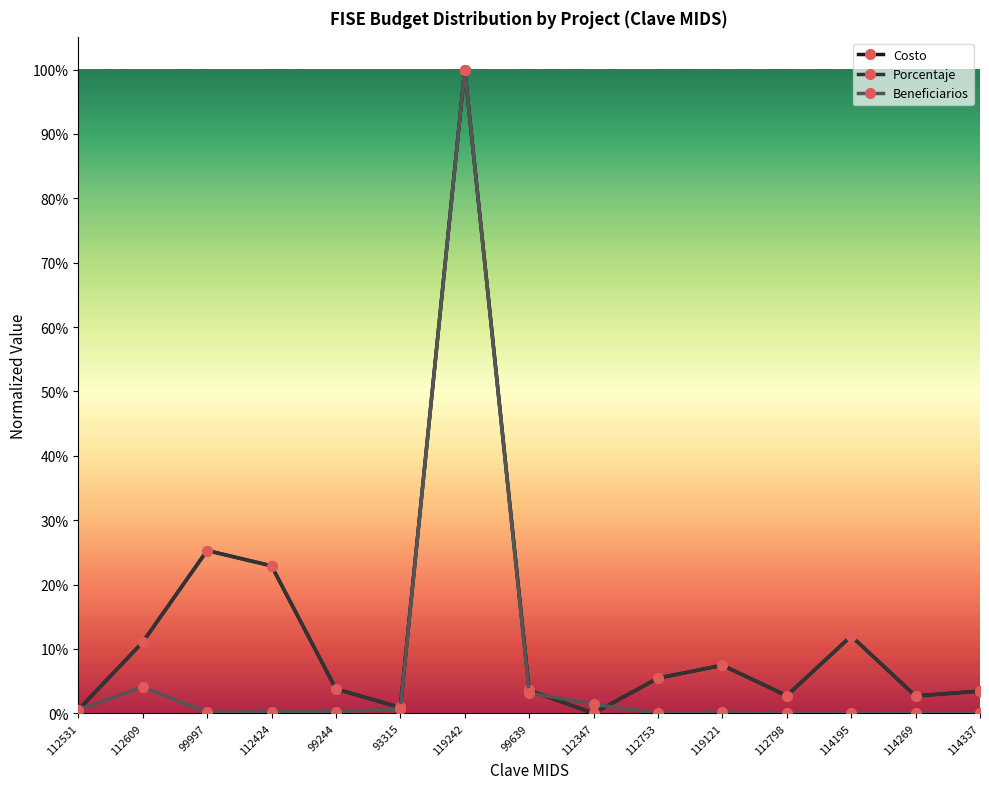

What is the label of the 9th point from the left?

112347